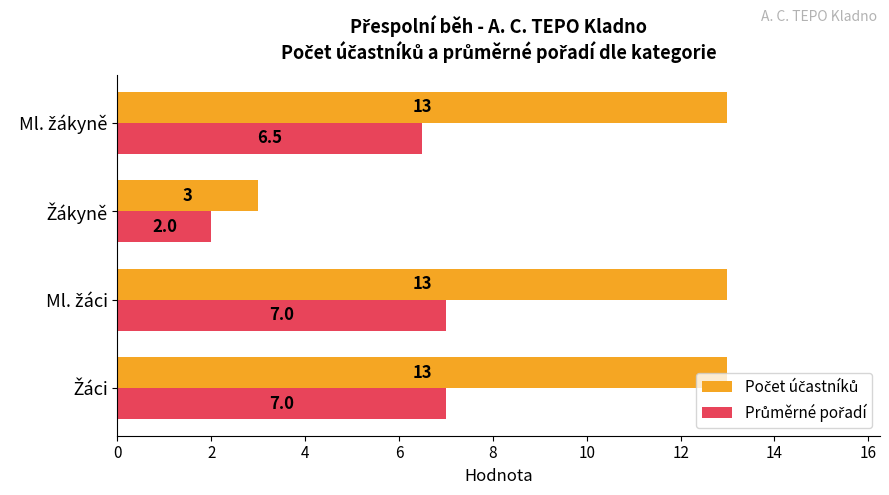

What is the smallest value displayed?

2.0